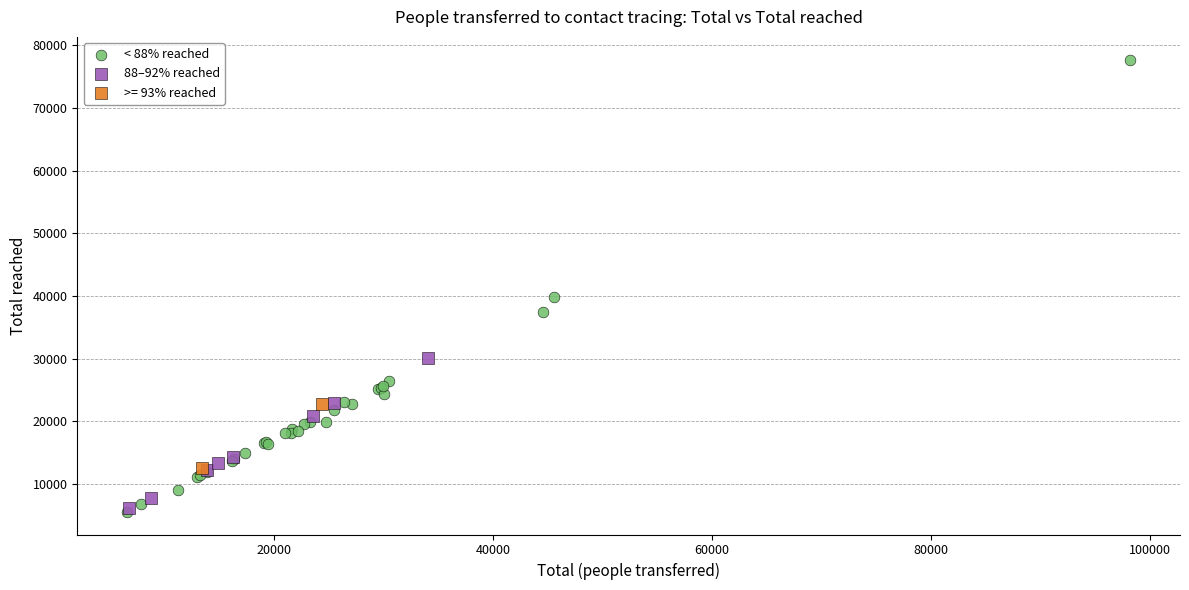

Which series has the largest Y range (max minus min)?

< 88% reached